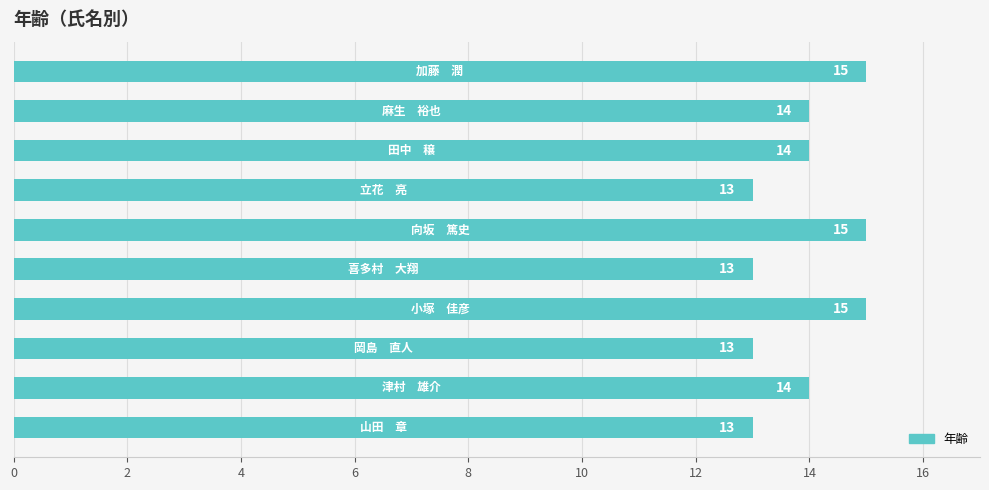

Reading bottom to top, what are all the values shown in this chart?

13	14	13	15	13	15	13	14	14	15